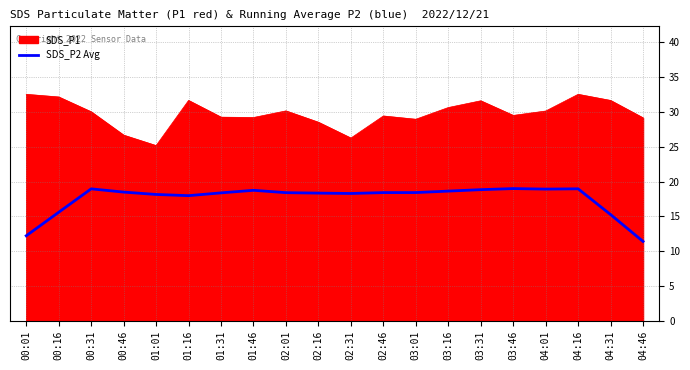

What is the difference between the highest and lowest values at 00:46?

8.2